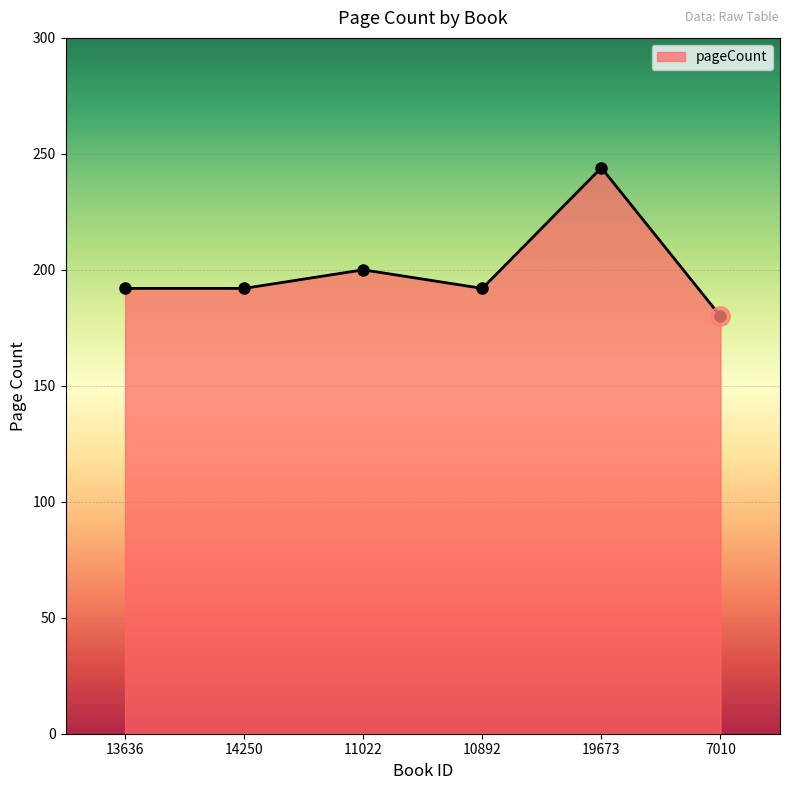

How many lines are shown in the chart?

1